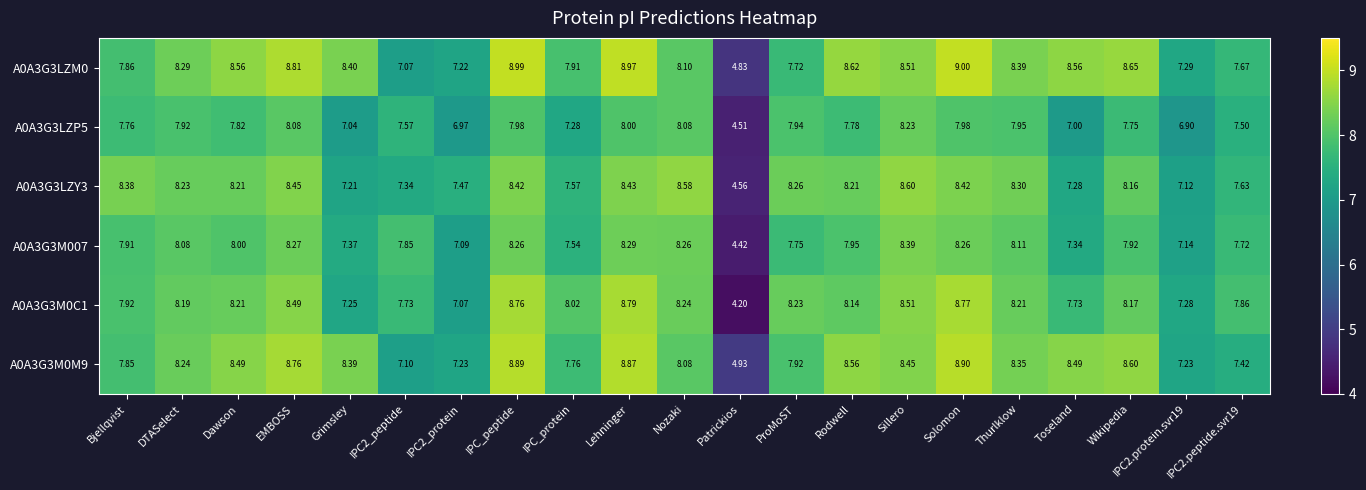

Which category has the highest value in the A0A3G3LZP5 series?

Sillero